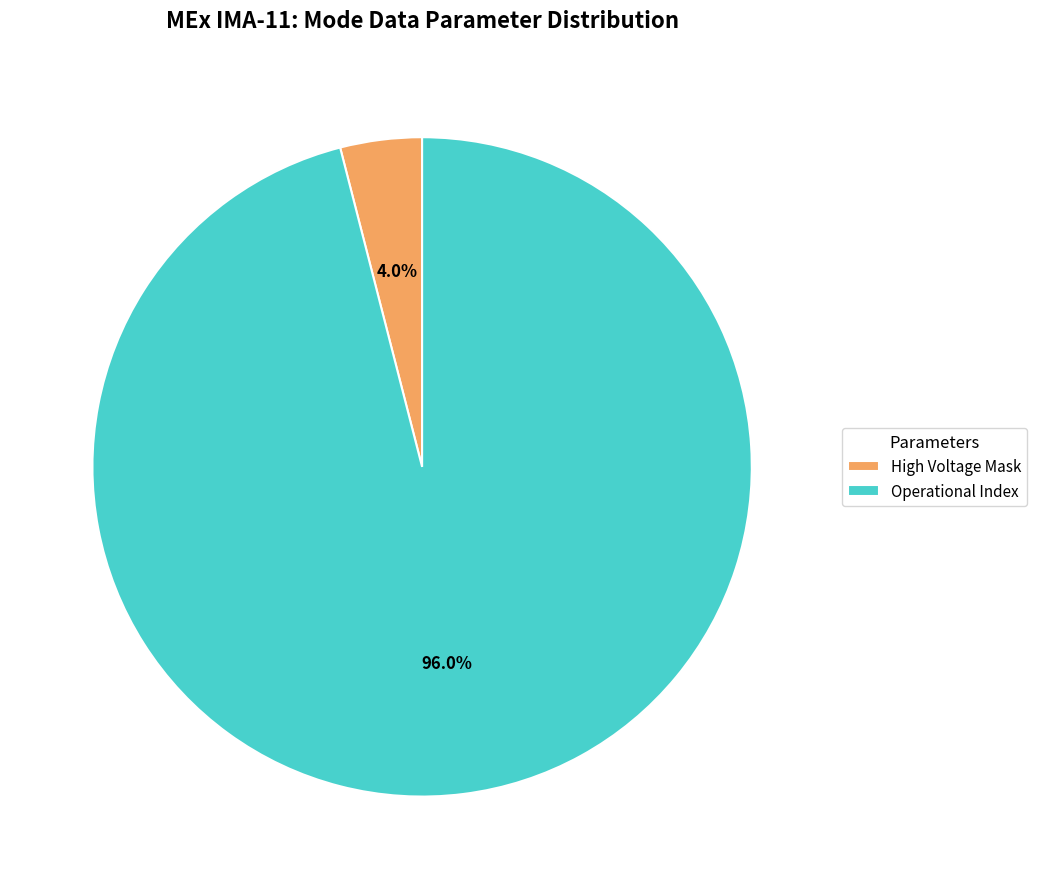

To the nearest percent, what is the difference between the largest and smallest slice percentages?

92%